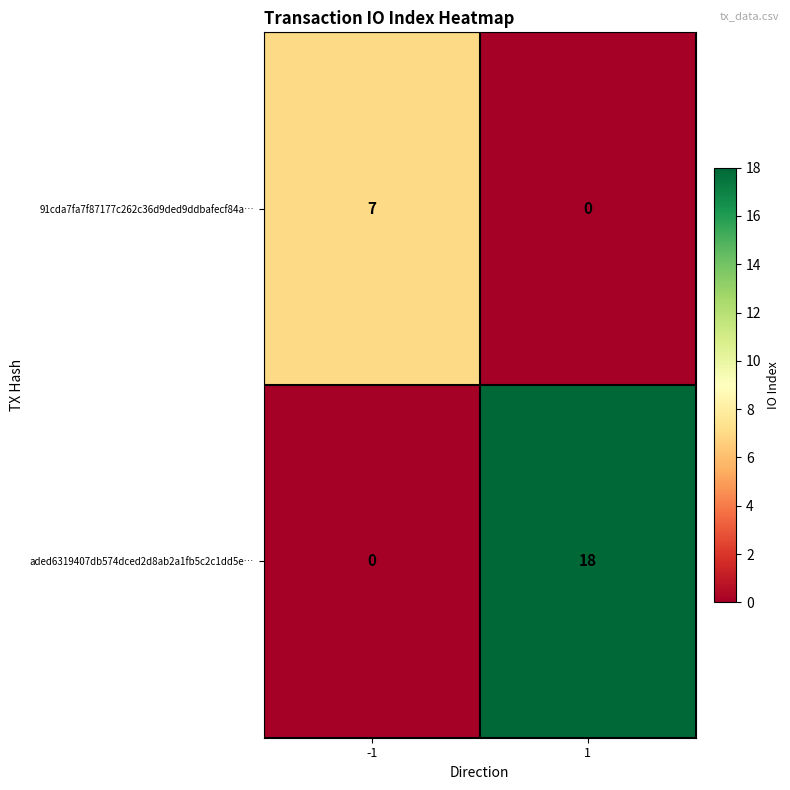

What is the difference between the maximum and minimum values in the 91cda7fa7f87177c262c36d9ded9ddbafecf84a… series?

7